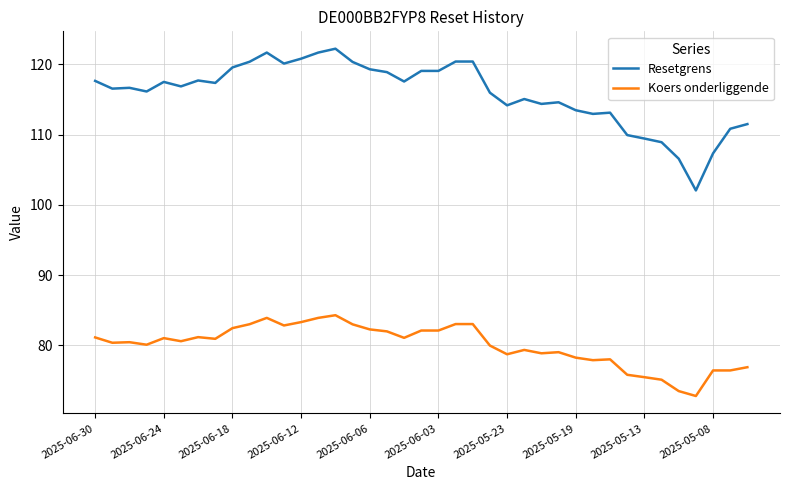

What is the sum of all Resetgrens values?

4518.4